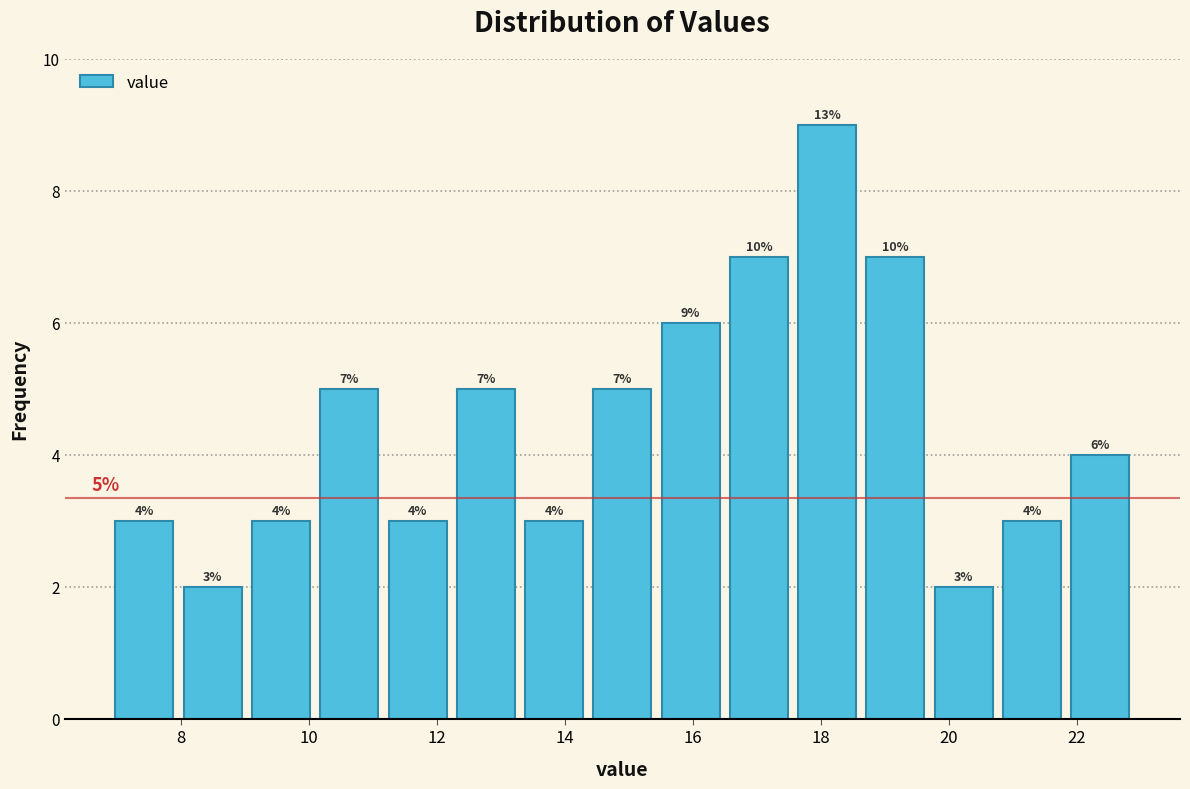

Which range on the x-axis has the tallest bar?

17.6 to 18.6